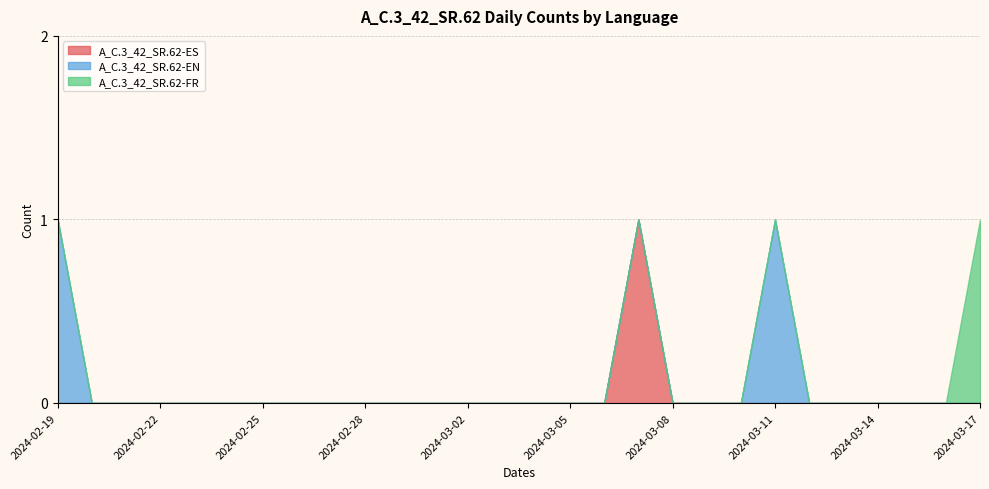

True or false: A_C.3_42_SR.62-FR and A_C.3_42_SR.62-ES intersect in this chart.

False